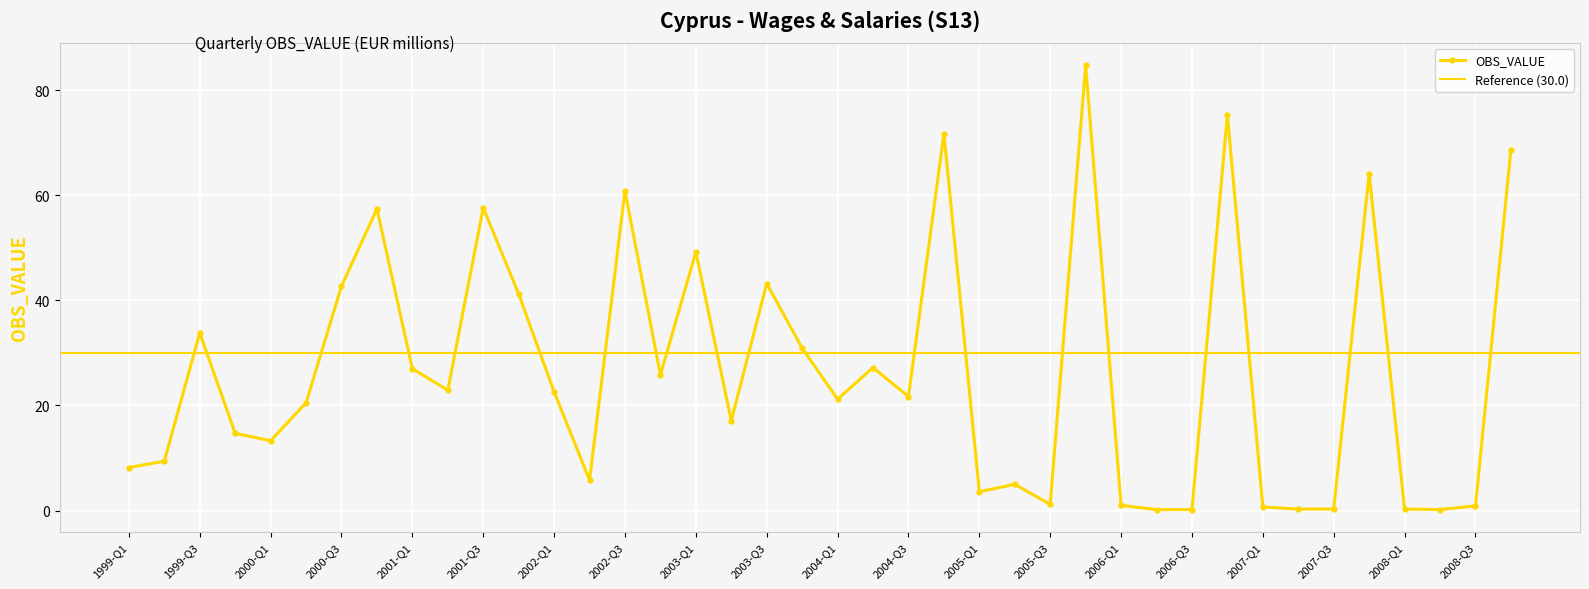

What is the smallest value displayed?

0.2